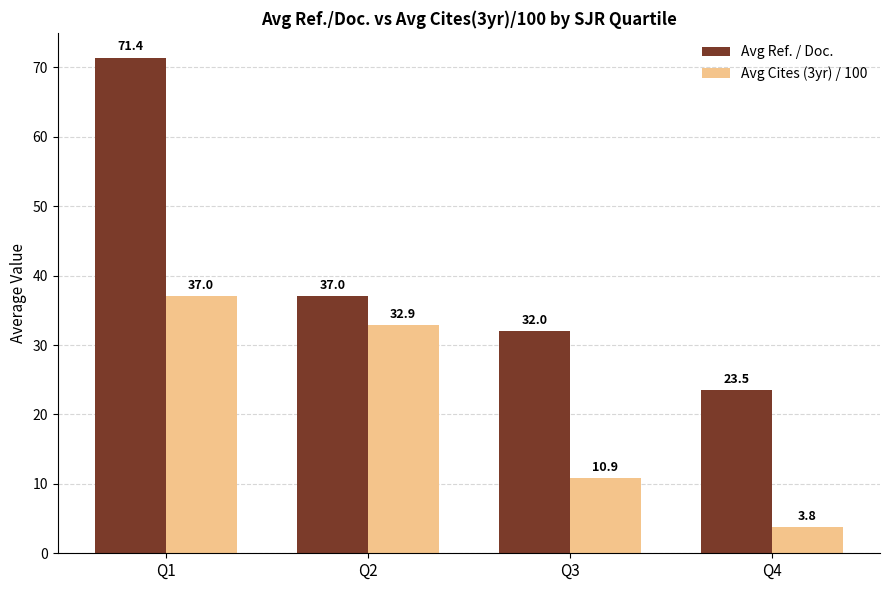

Reading left to right, list all the values displayed in this chart.

Avg Ref. / Doc.: Q1=71.4	Q2=37.0	Q3=32.0	Q4=23.5
Avg Cites (3yr) / 100: Q1=37.0	Q2=32.9	Q3=10.9	Q4=3.8